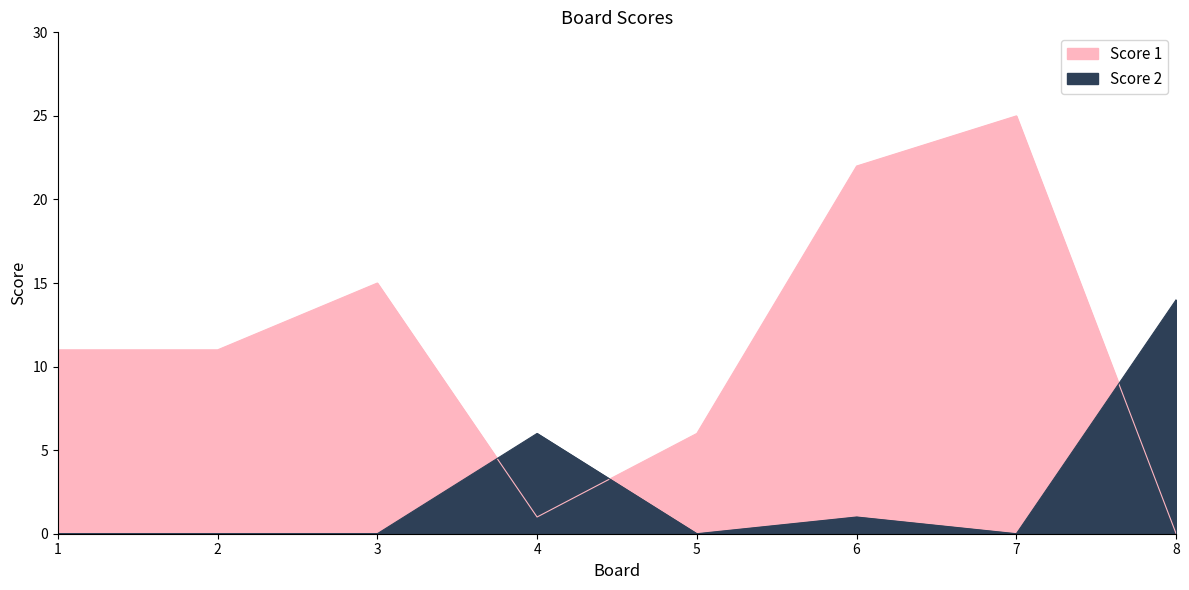

What is the sum of the Score 2 values at 8 and 7?

14